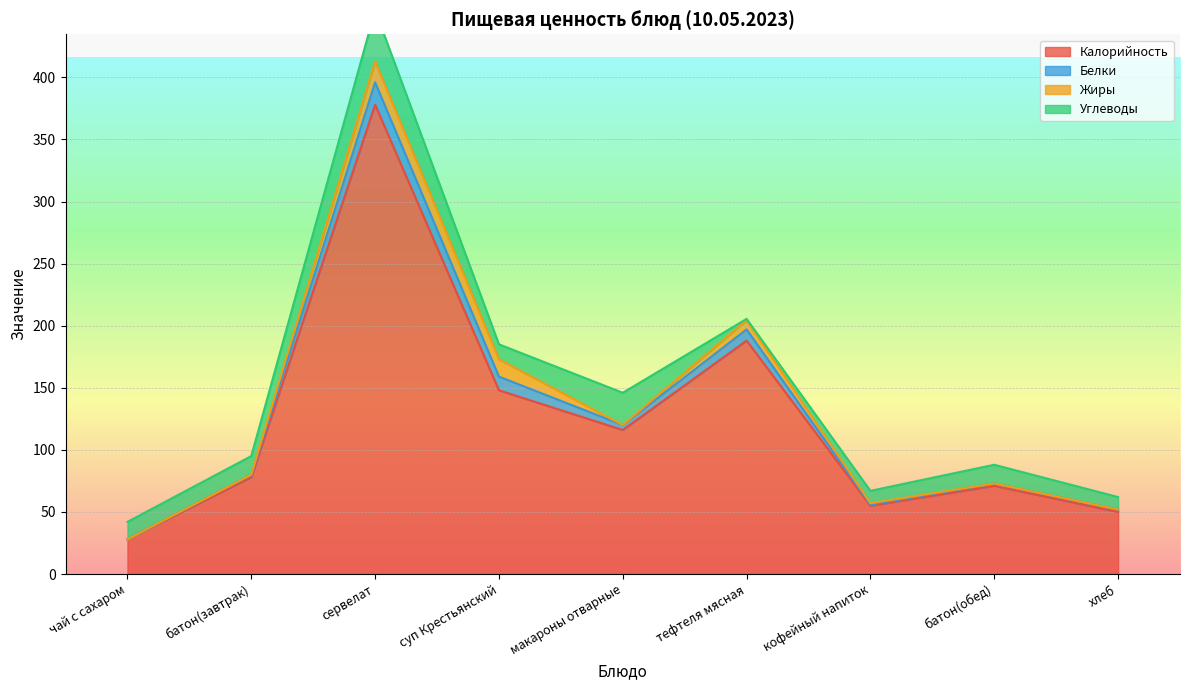

The Калорийность series shows 77.9 at хлеб. True or false?

False